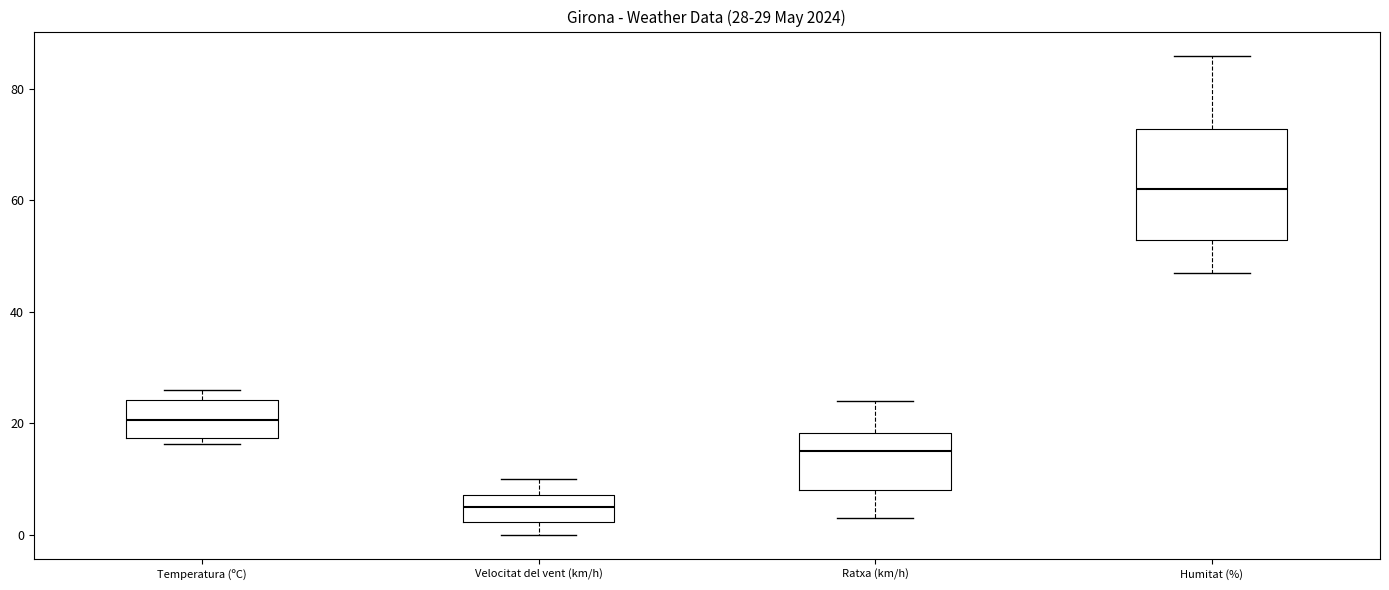

Which box is the tallest, from its lower edge to its upper edge?

Humitat (%)